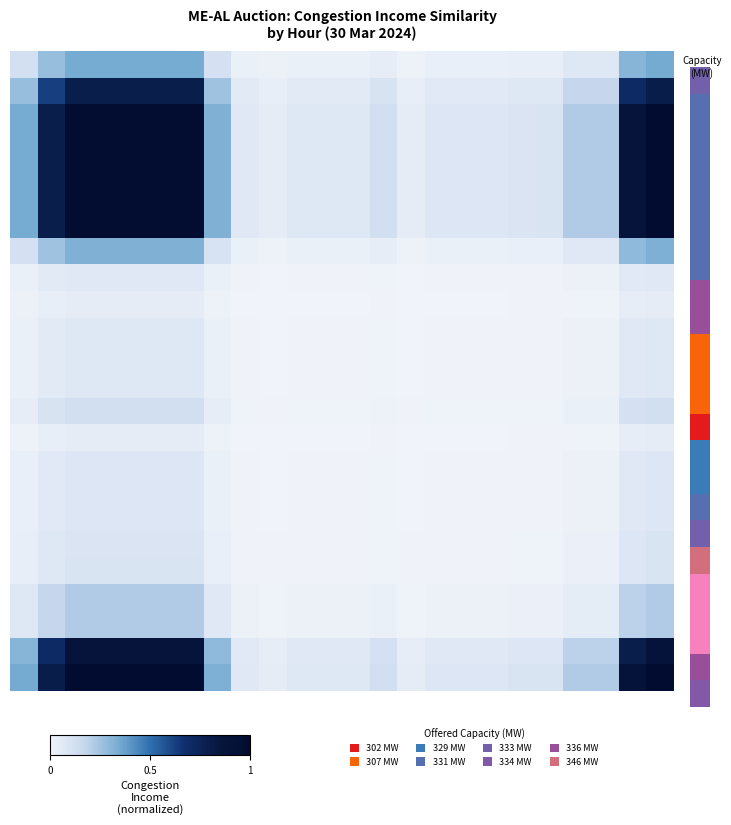

Count the number of categories in the chart.

24